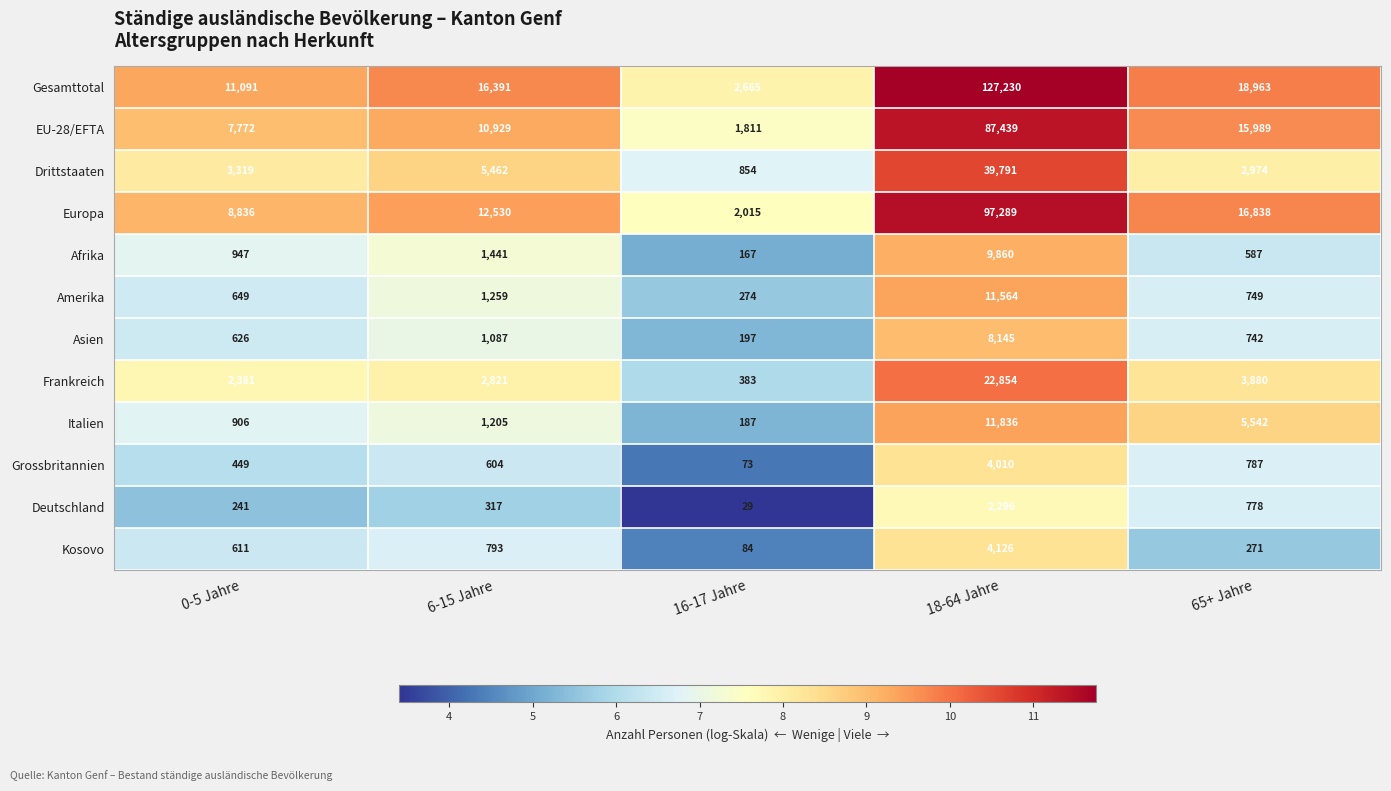

Read the Drittstaaten value at 16-17 Jahre, to the nearest 100.

900